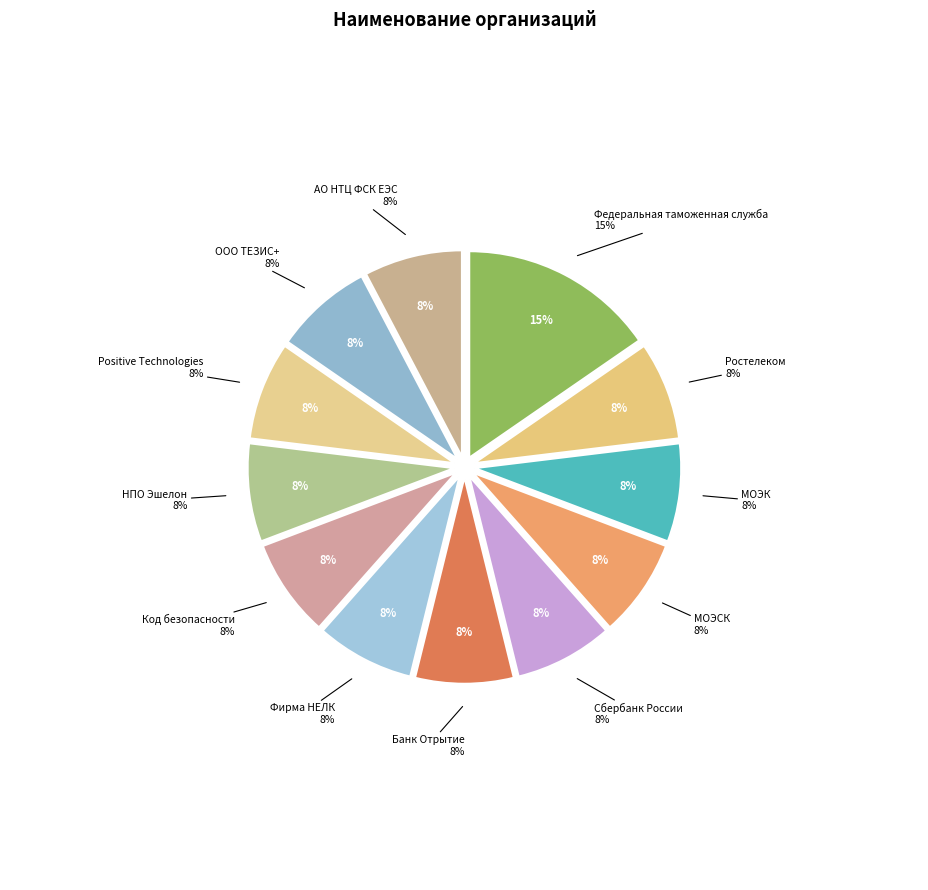

What percentage is NOT represented by Сбербанк России?

92.3%